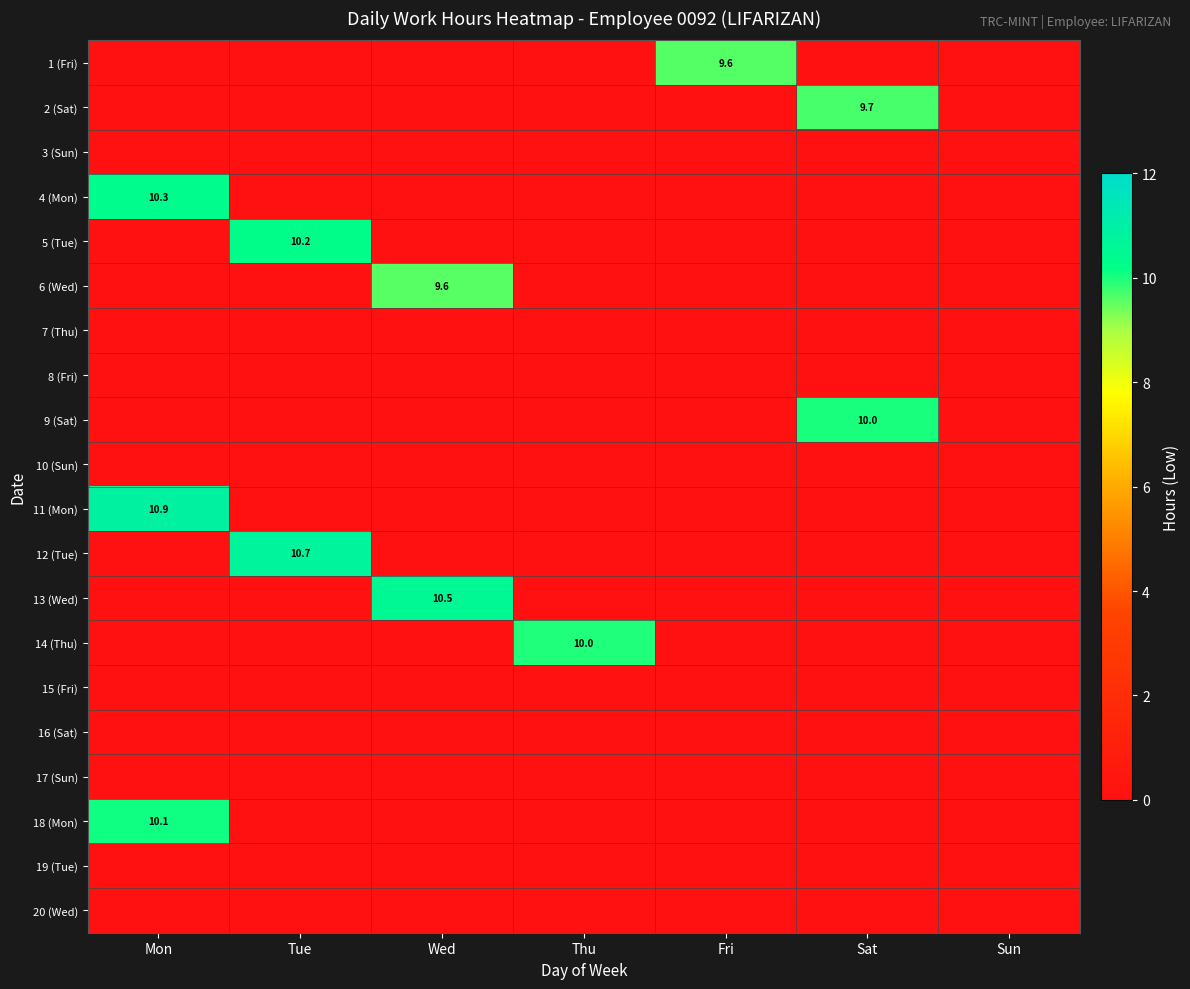

What is the difference between the highest and lowest values at Sat?

10.0